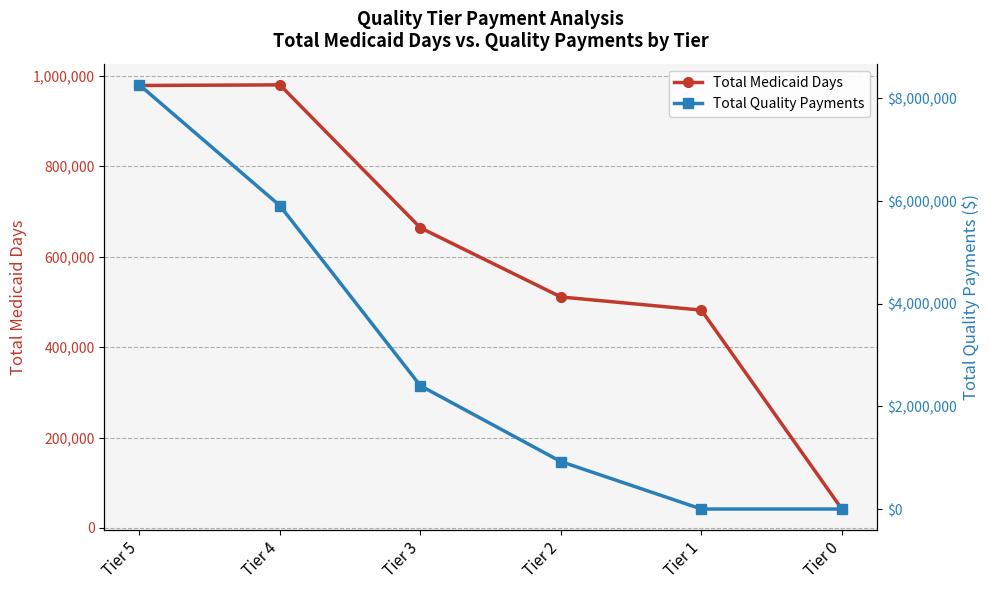

Reading left to right, transcribe all the data shown in this chart.

Total Medicaid Days: 978758.6	980078.9	663927.2	510959.2	481864.8	41875.2
Total Quality Payments: 8263166.5	5910223.8	2402230.0	924379.7	0.0	0.0